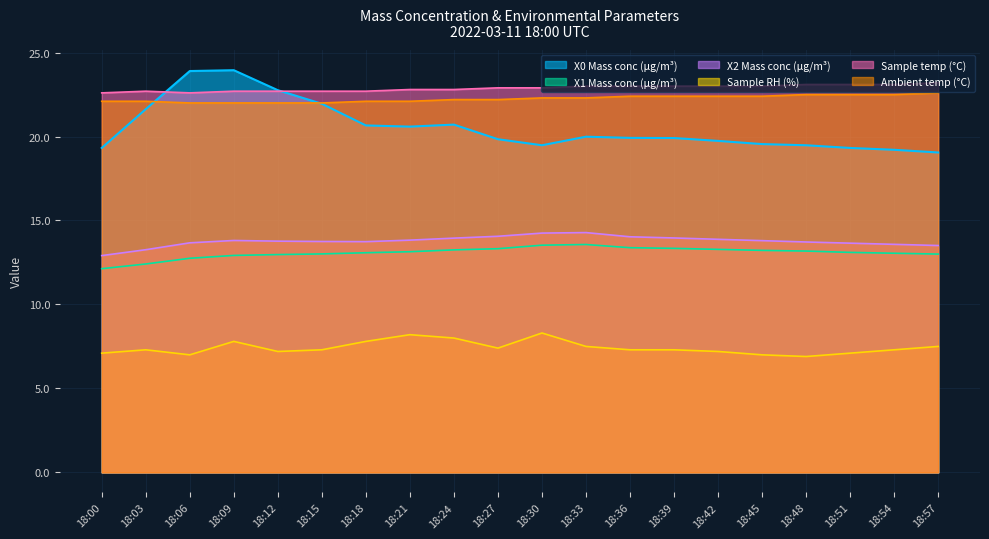

True or false: X2 Mass conc (μg/m³) and Ambient temp (°C) intersect in this chart.

False